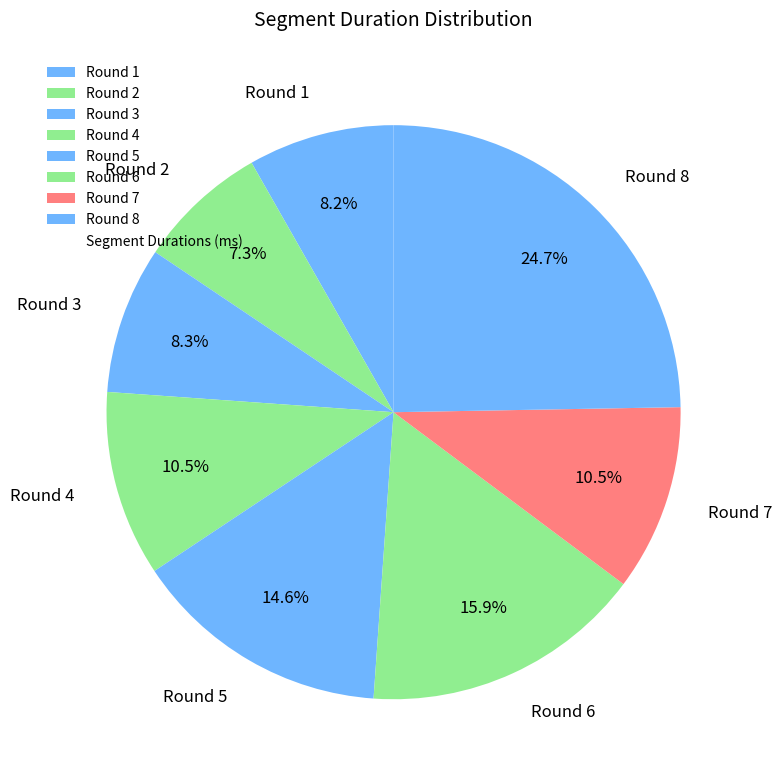

How many slices are in this pie chart?

8